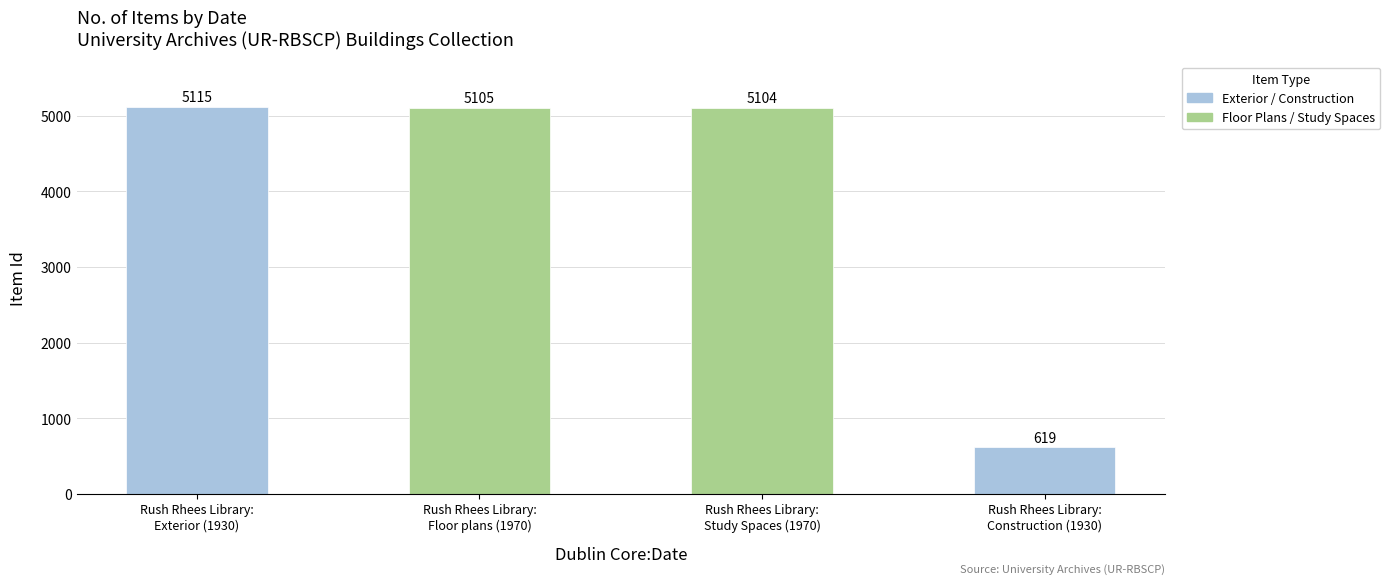

What is the label of the 4th bar from the left?

Rush Rhees Library:
Construction (1930)